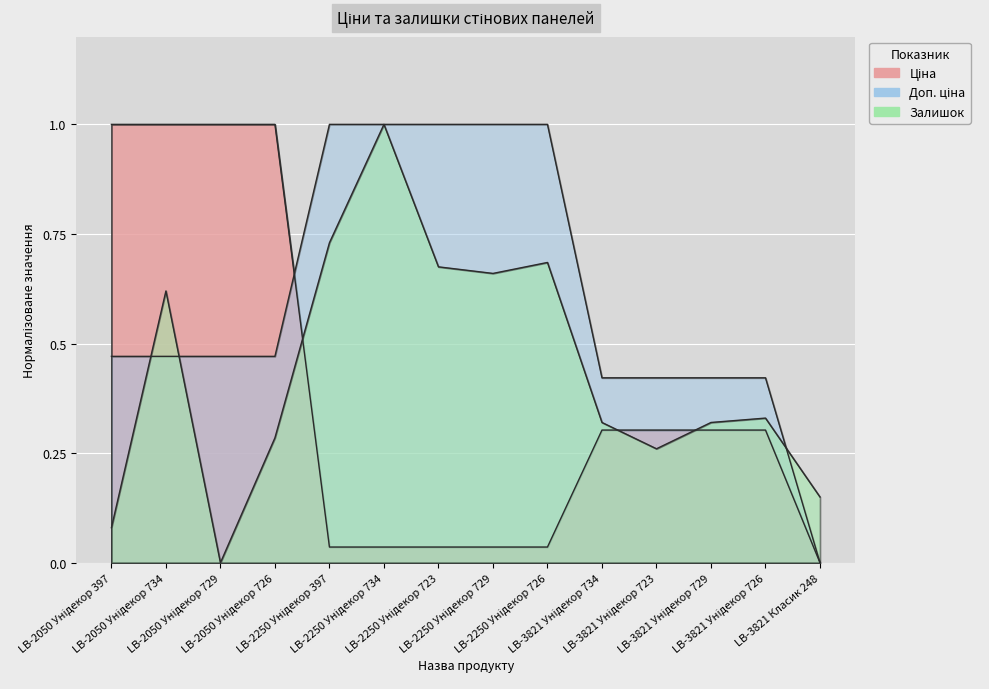

Is the value of Доп. ціна at LB-2050 Унідекор 729 greater than the value of Залишок at LB-3821 Унідекор 734?

Yes